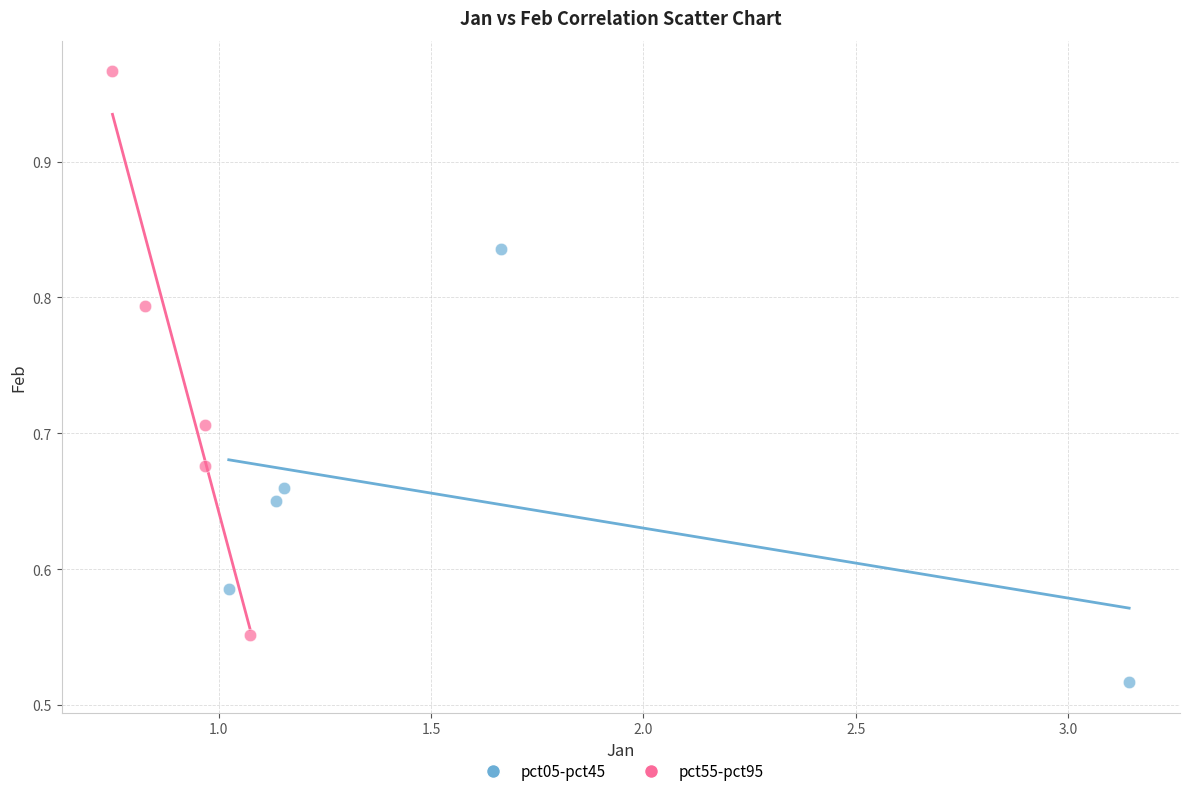

Which series reaches the minimum Y coordinate?

pct05-pct45